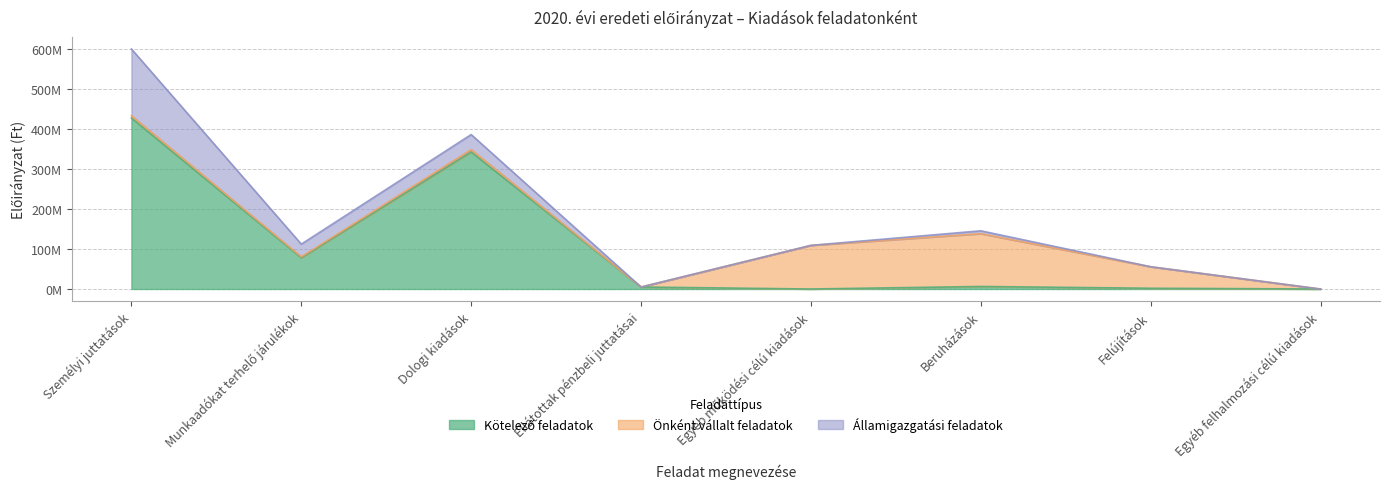

How many categories are shown in the chart?

8